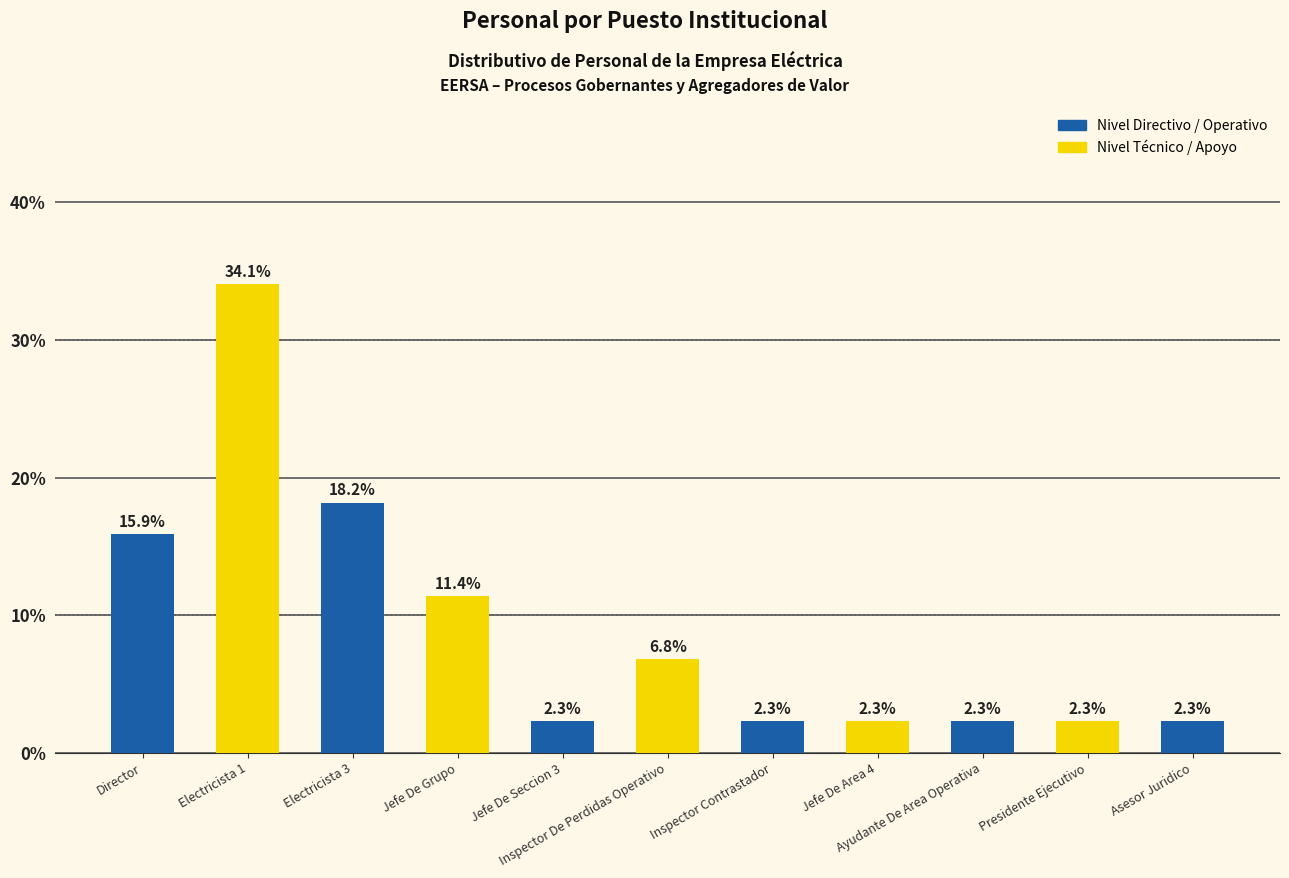

At which label is the value closest to 18?

Electricista 3